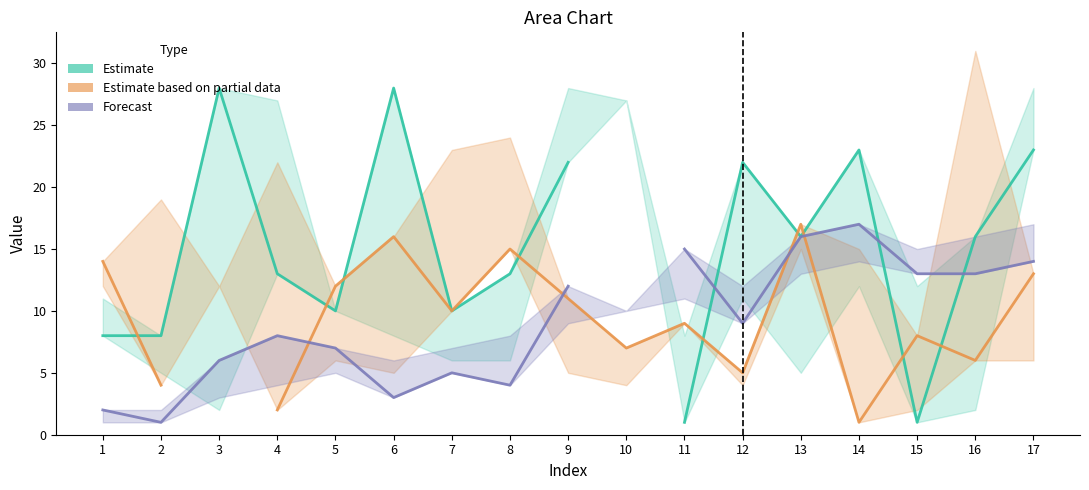

Is the value of Estimate at 16 greater than the value of Estimate based on partial data at 5?

Yes